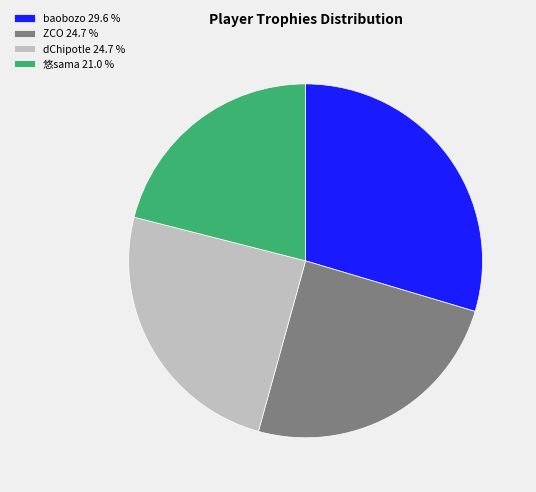

Is it true that baobozo is 39% of the pie?

False